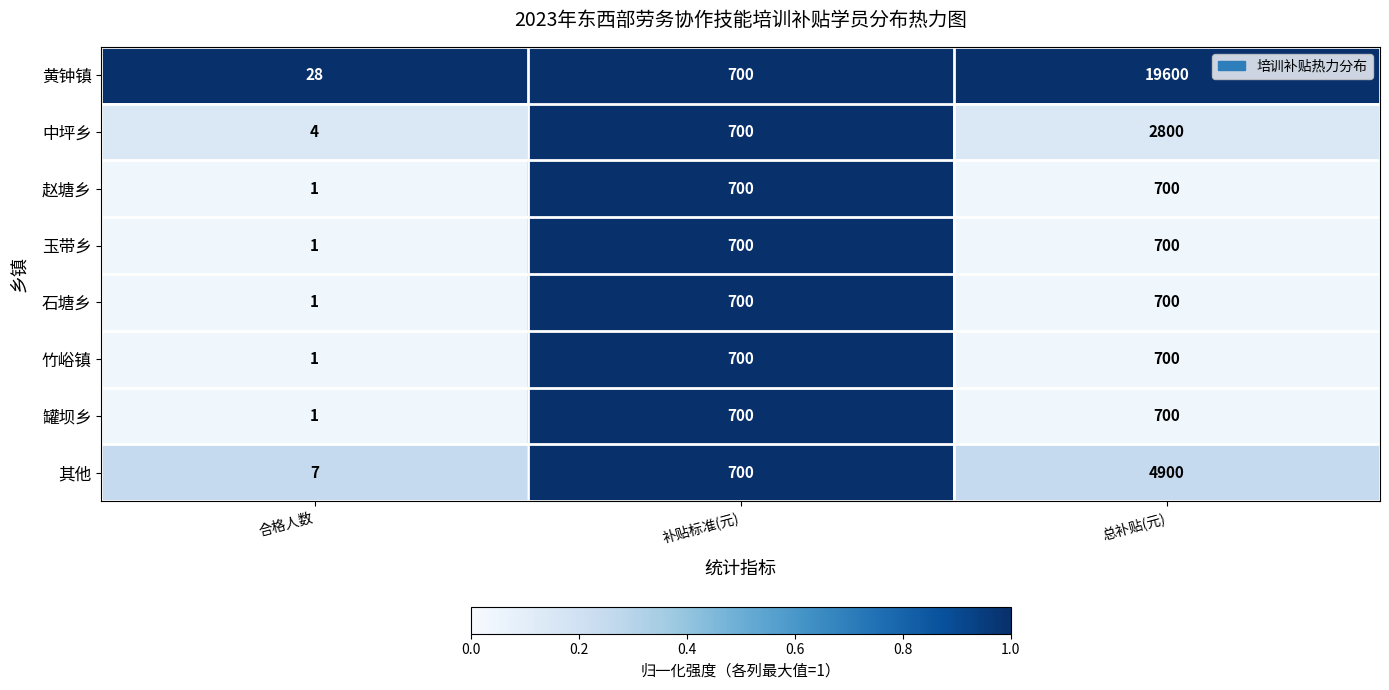

Is the value of 其他 at 补贴标准(元) greater than the value of 黄钟镇 at 合格人数?

Yes